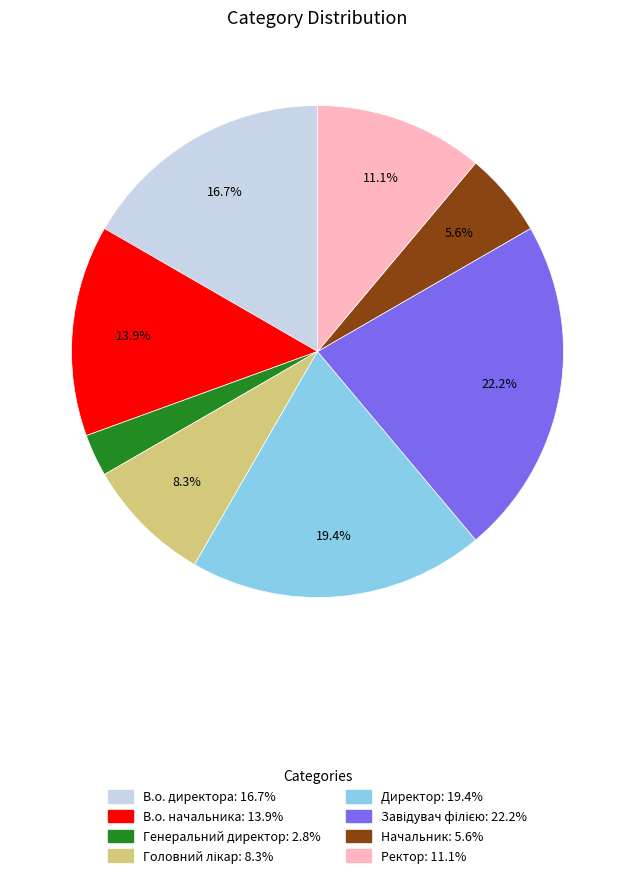

What percentage do В.о. начальника and Директор together represent?

33.3%